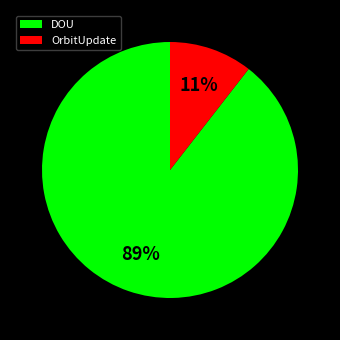

What percentage is the OrbitUpdate slice, to the nearest percent?

11%